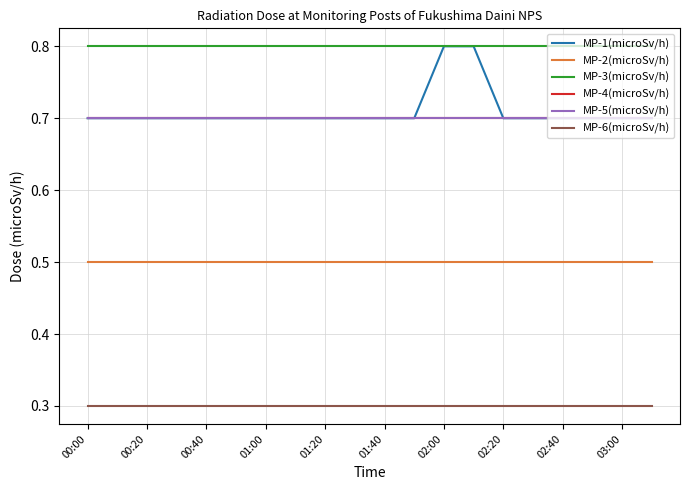

At which category does the chart reach its peak across all series?

02:00